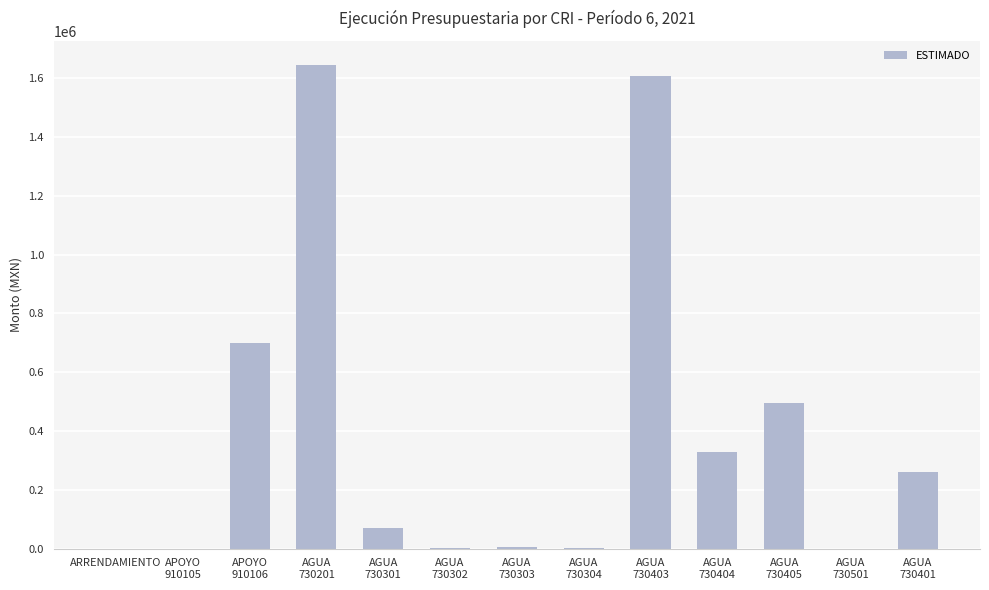

What is the greatest value displayed?

1644059.6